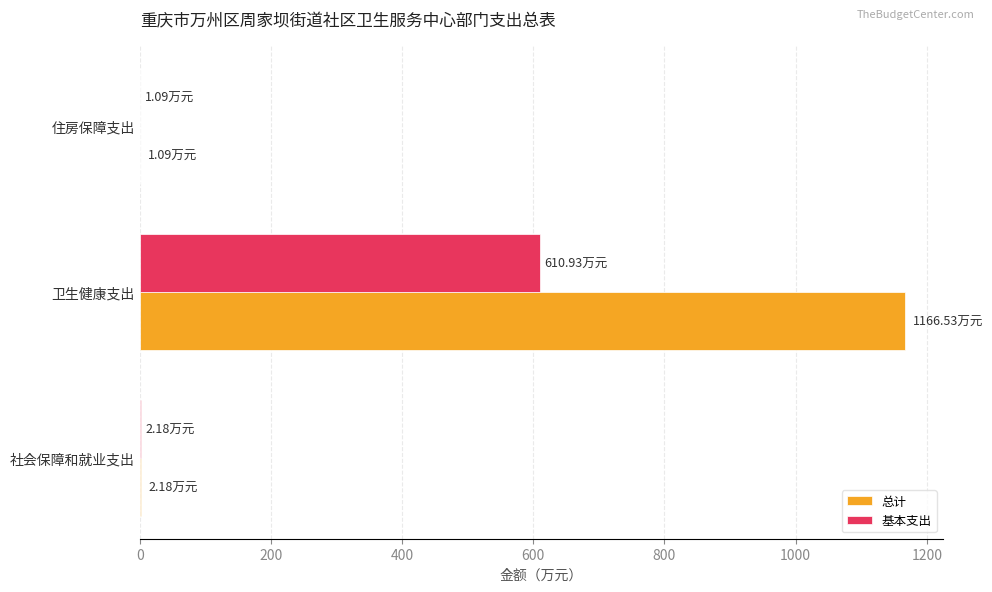

What is the total value across all series at 卫生健康支出?

1777.5